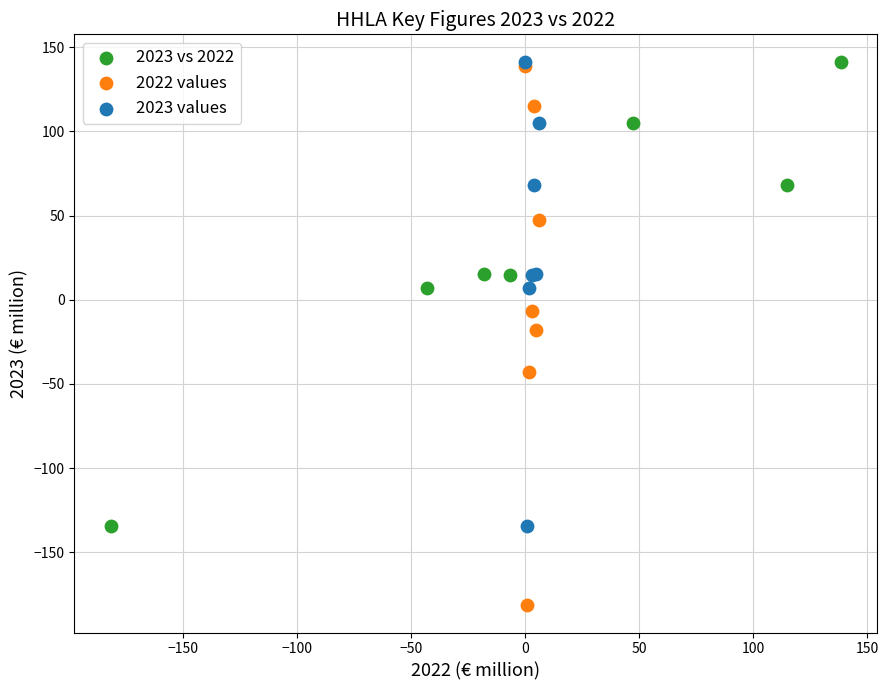

Which series has the largest Y range (max minus min)?

2022 values